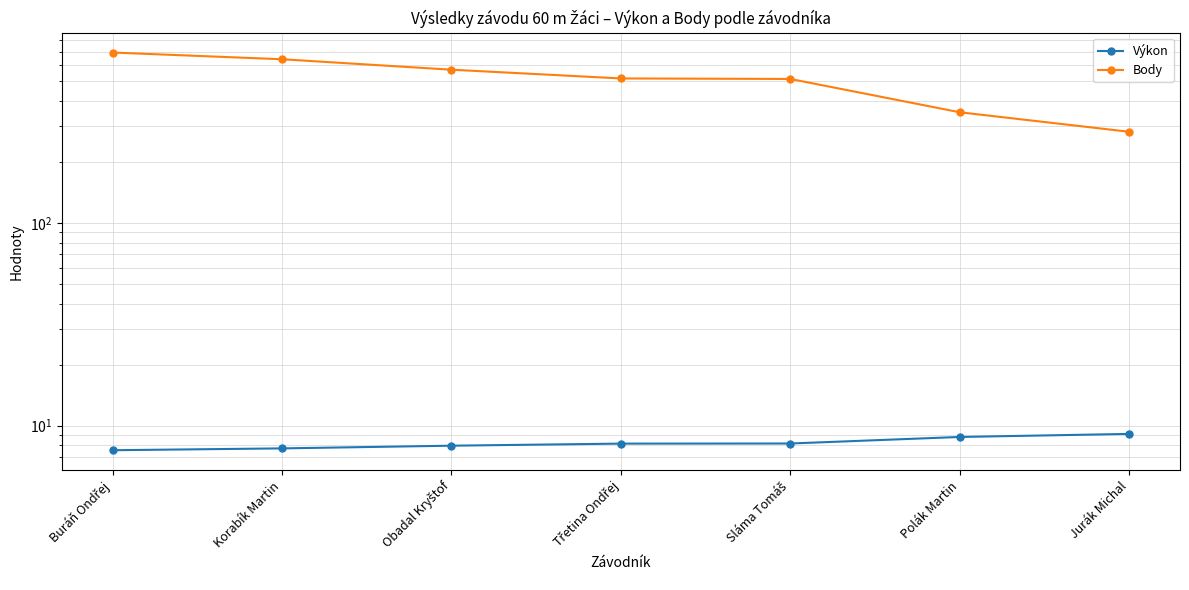

At which label does Výkon reach its peak?

Jurák Michal